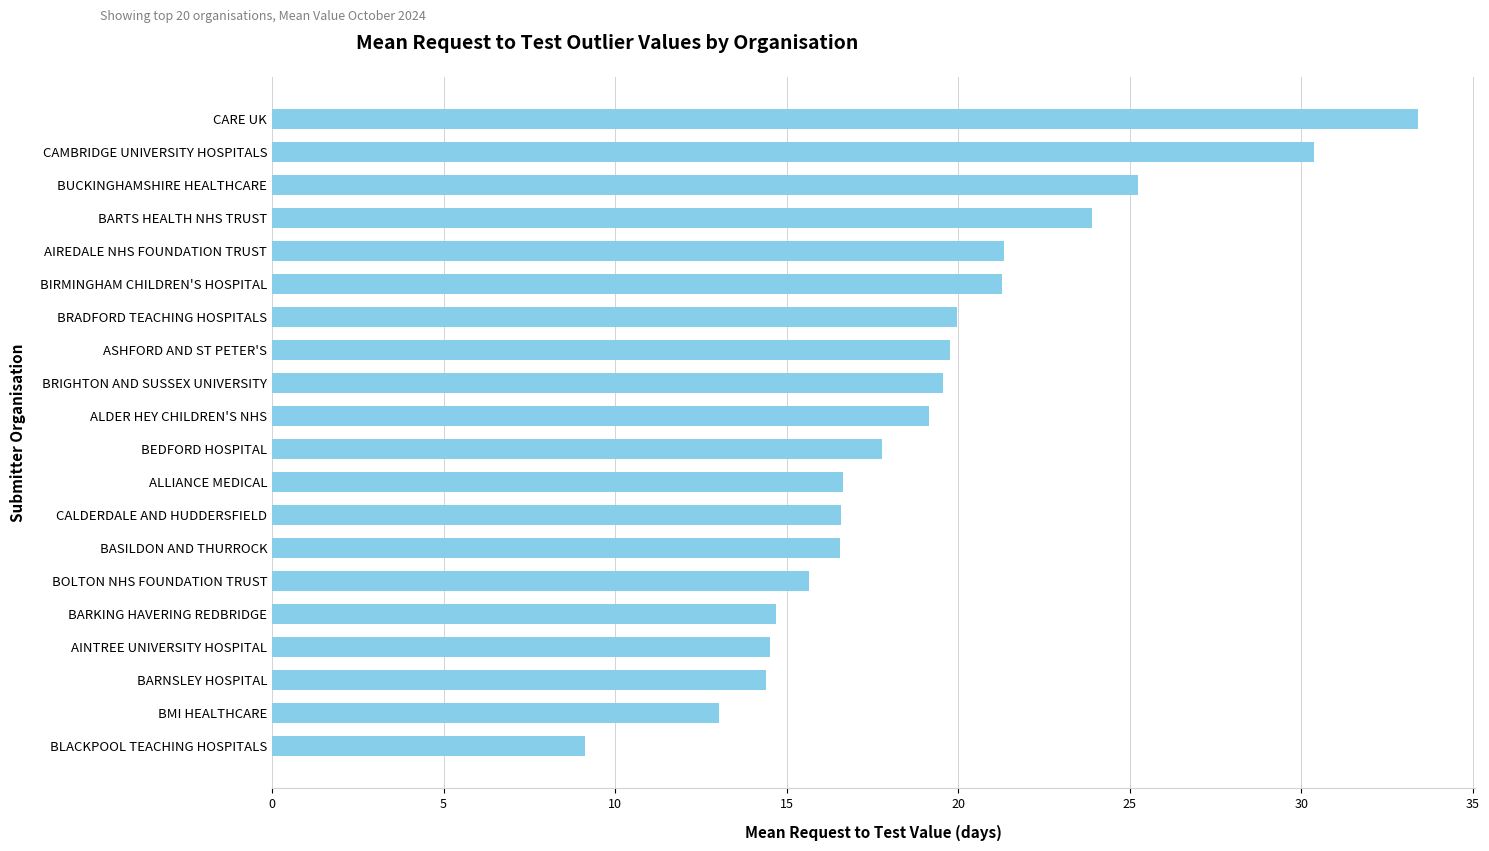

The value at BARTS HEALTH NHS TRUST is 23.9. True or false?

True